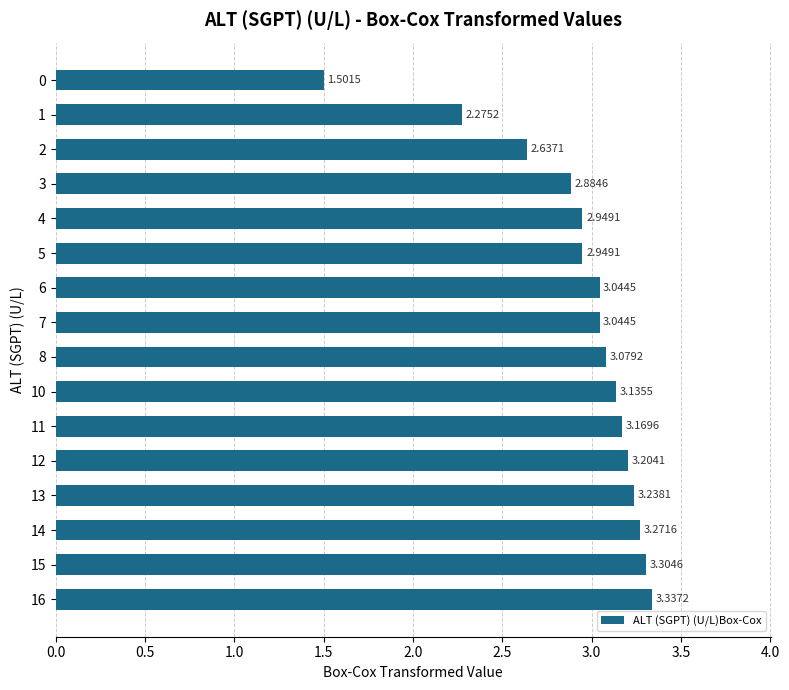

What is the difference between the second highest and second lowest values?

1.0